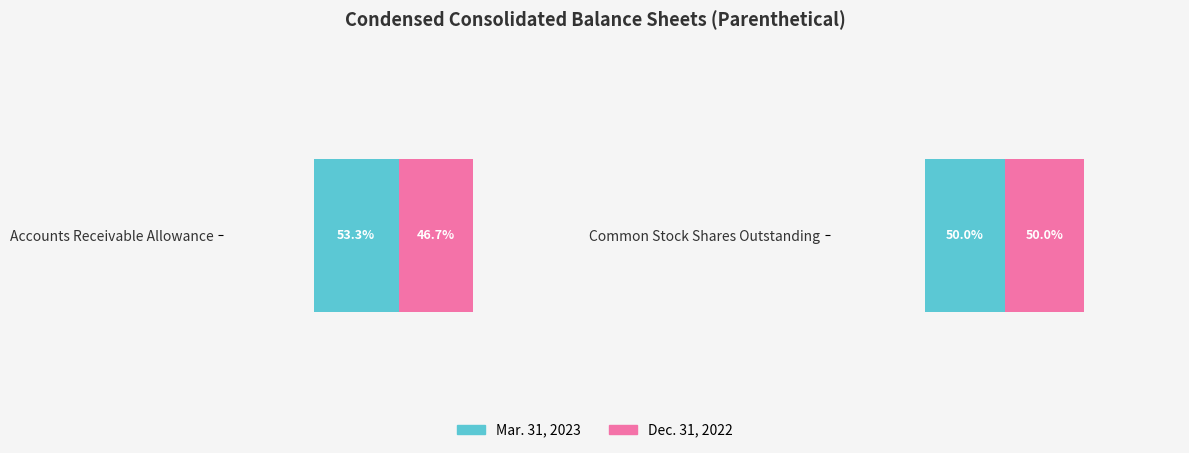

What is the total value across all series at Common Stock Shares Outstanding?

13656754